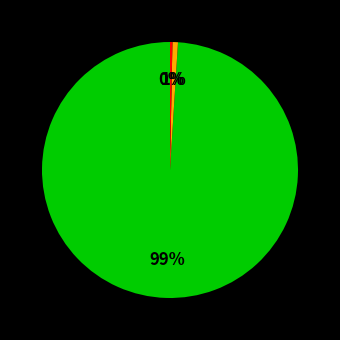

Is there a majority slice in this chart?

Yes